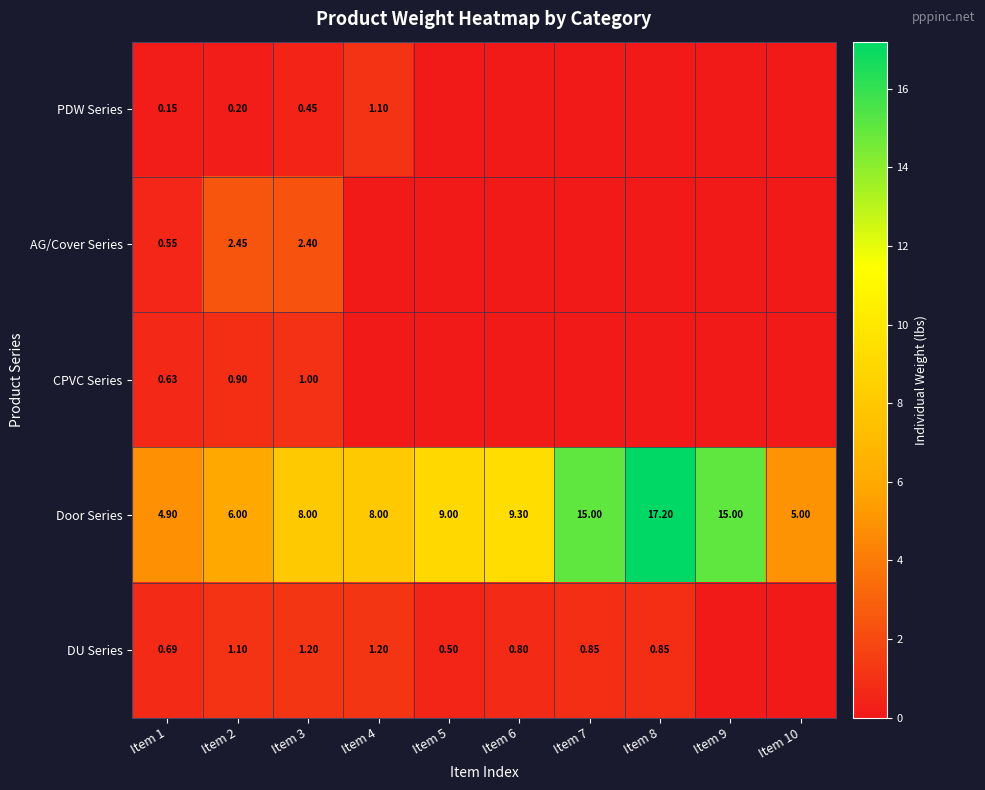

Is the value of DU Series at Item 5 greater than the value of Door Series at Item 4?

No